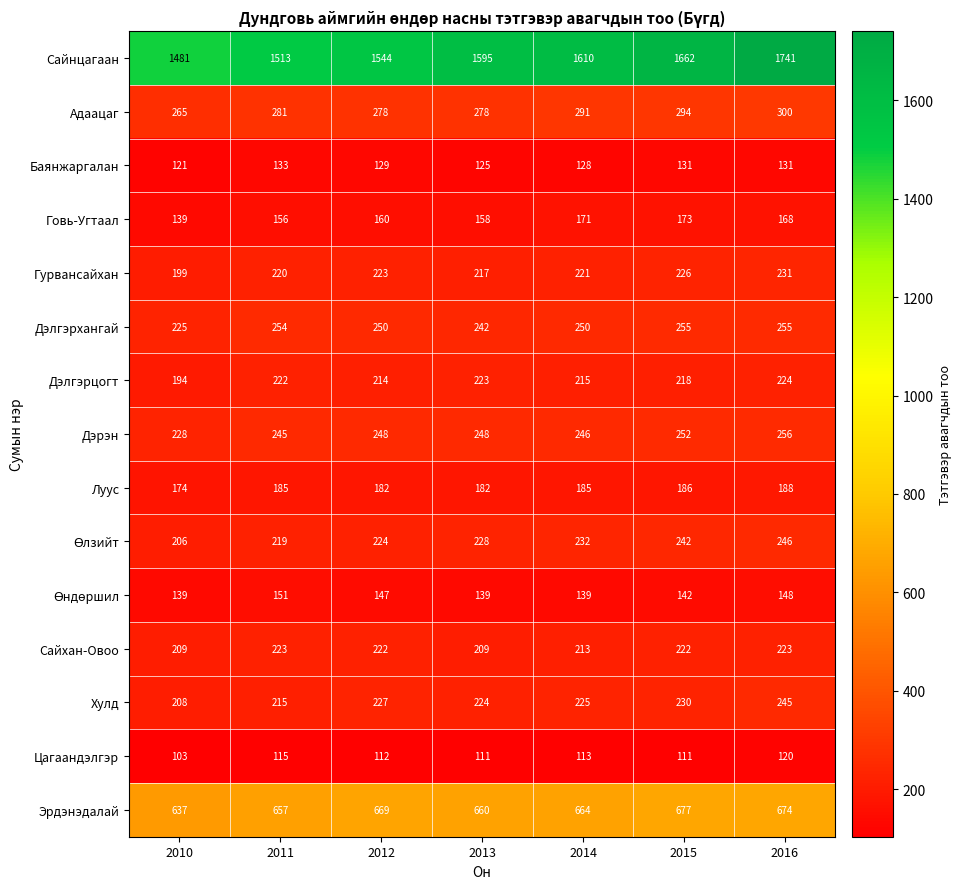

What is the difference between the highest and lowest values at 2012?

1432